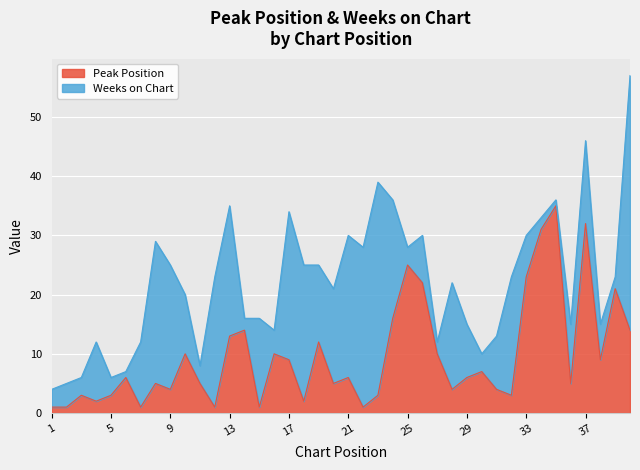

The value of Peak Position at 17 is 15. True or false?

False